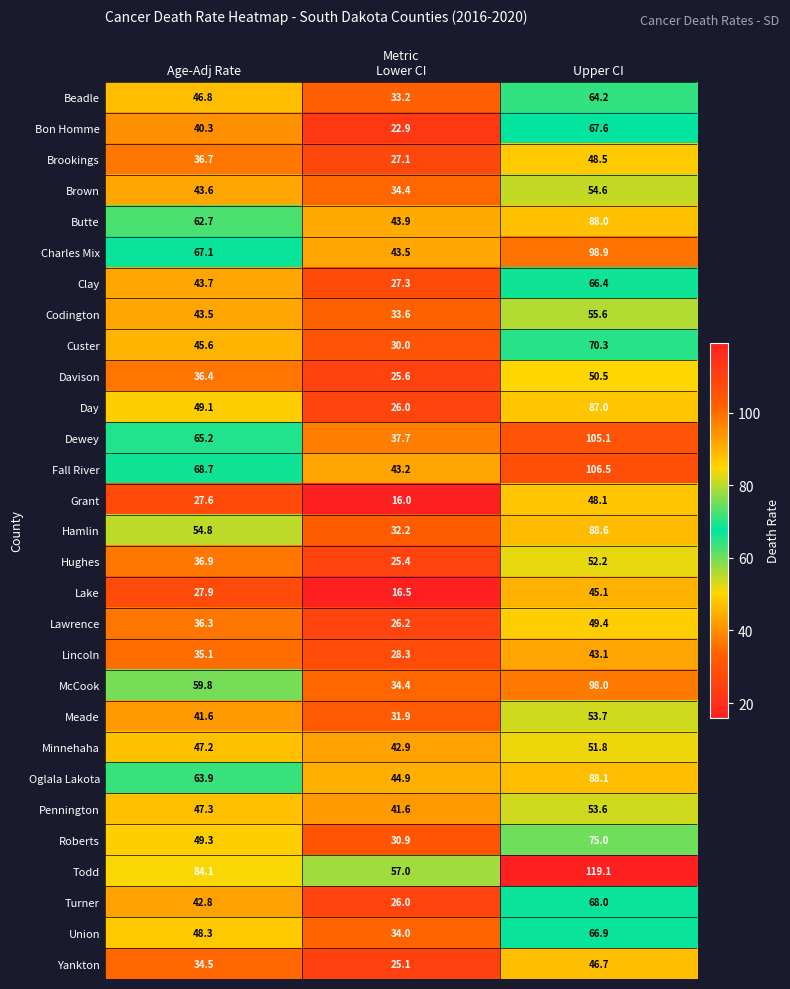

Which series changed the most between Age-Adj Rate and Upper CI?

Dewey